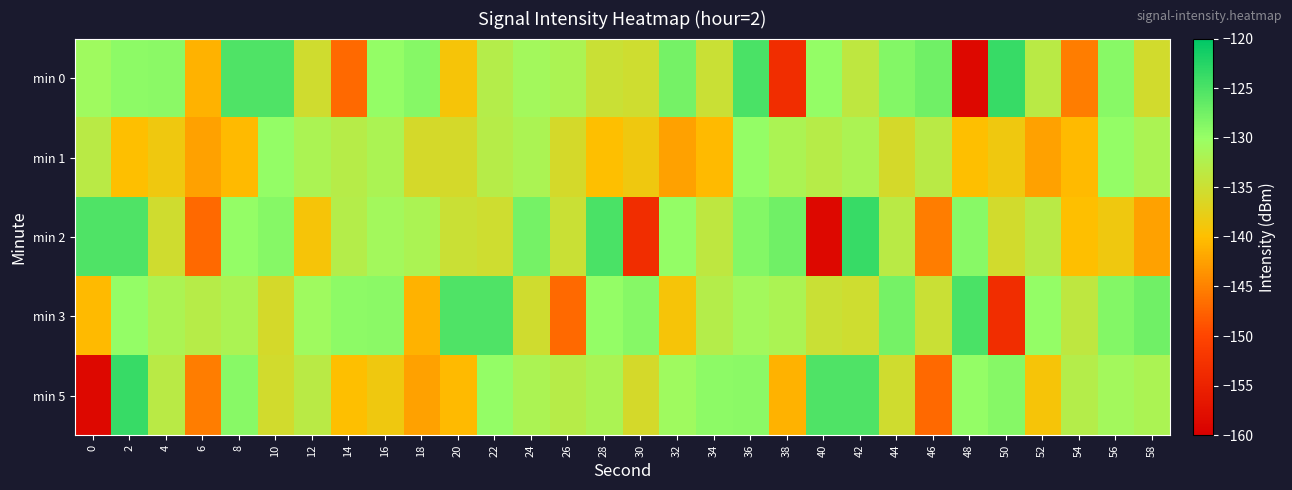

Between 12 and 48, which series saw the biggest shift?

min 0